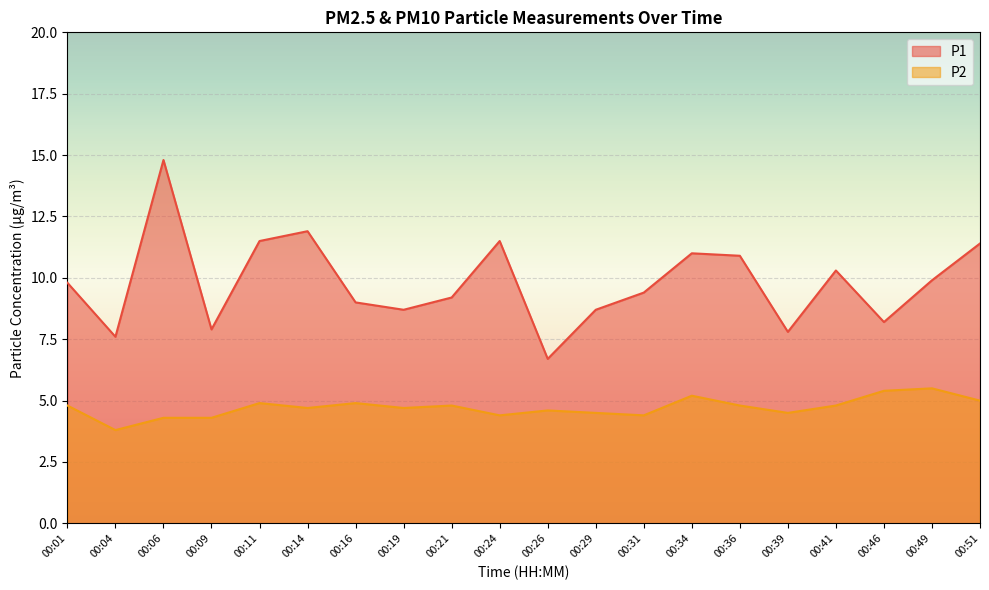

How many series are shown in this chart?

2